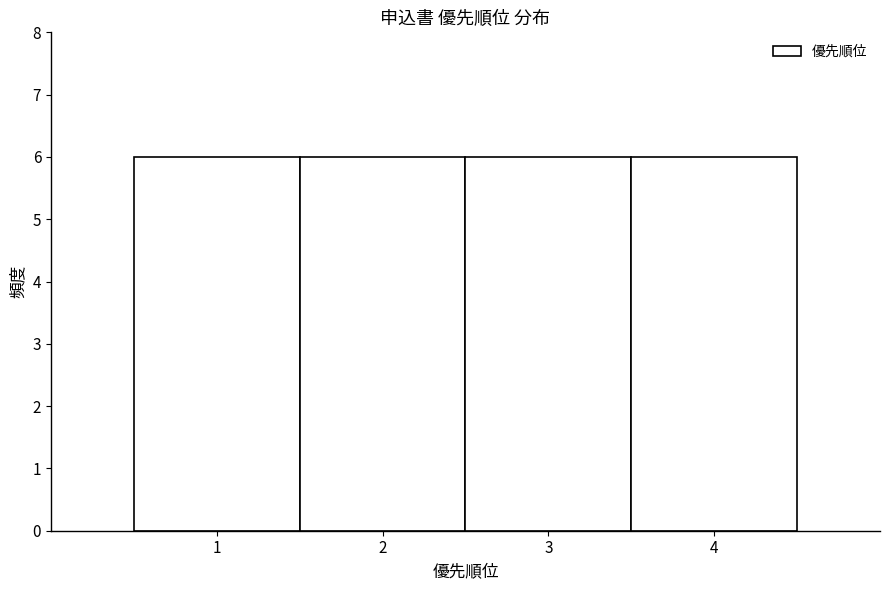

What is the height of the bar covering 0.5 to 1.5 on the x-axis? The values are not printed on the chart, so give them approximately, as read against the axis.

6